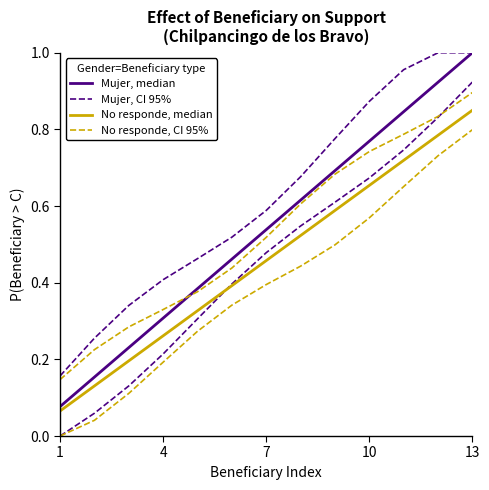

At which label is No responde, median closest to 0?

1